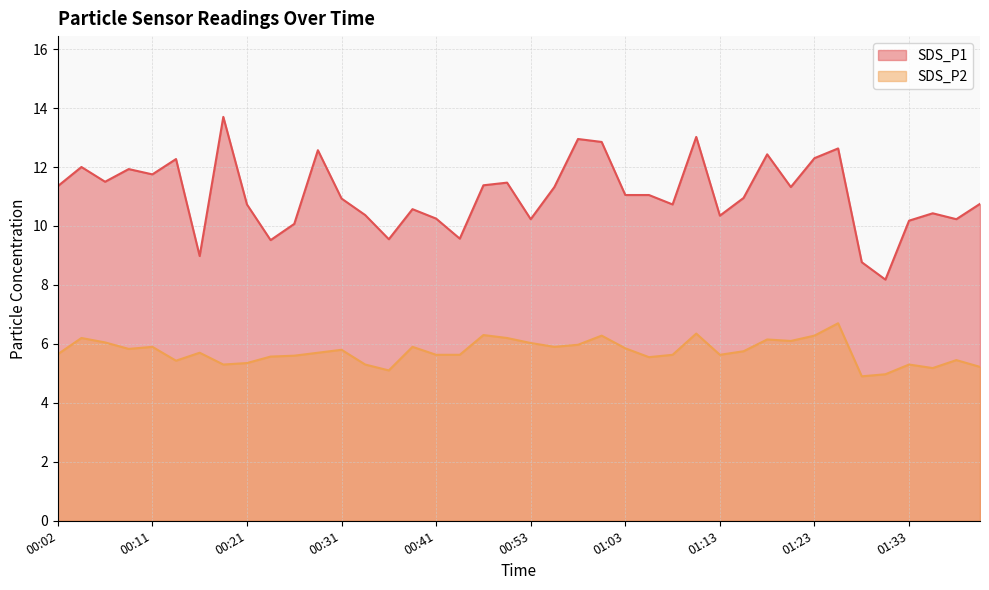

Does the chart display data point markers on the line(s)?

No